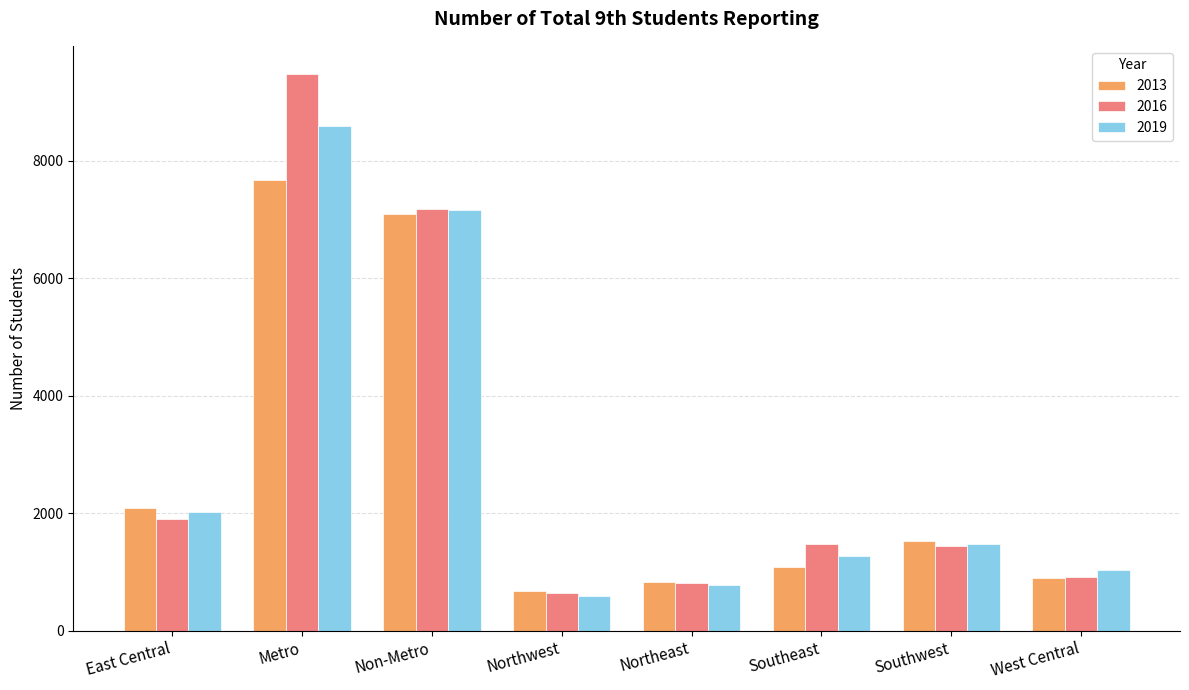

What position from the right is Northeast?

4